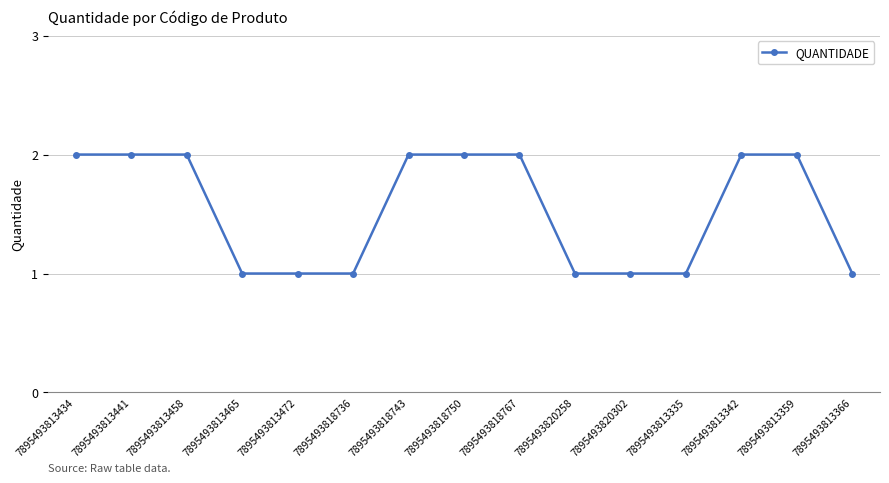

Is it true that the value at 7895493813359 is 2?

True